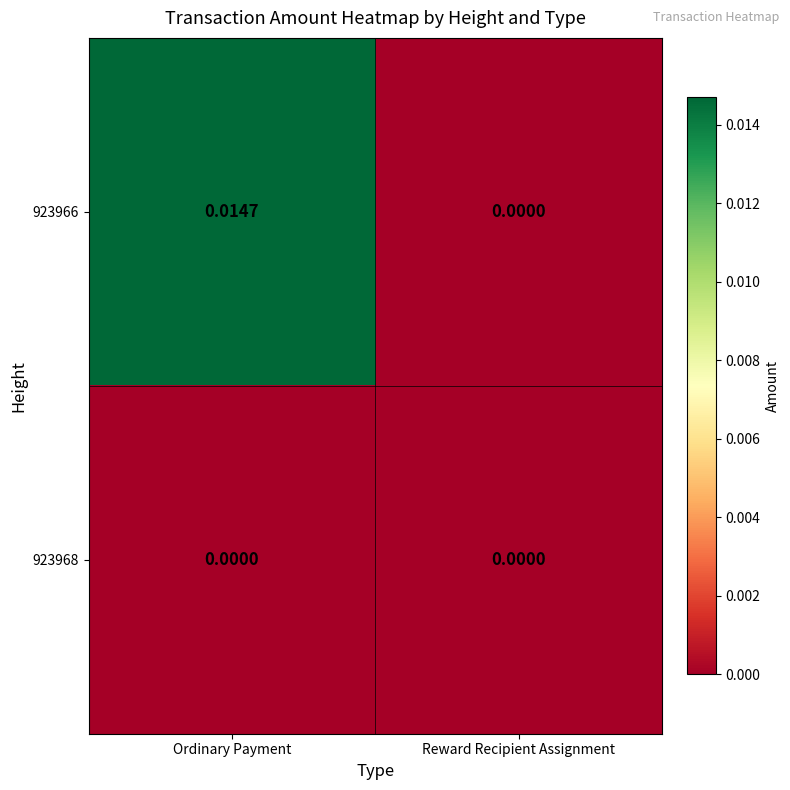

At which category is the sum across all series the highest?

Ordinary Payment